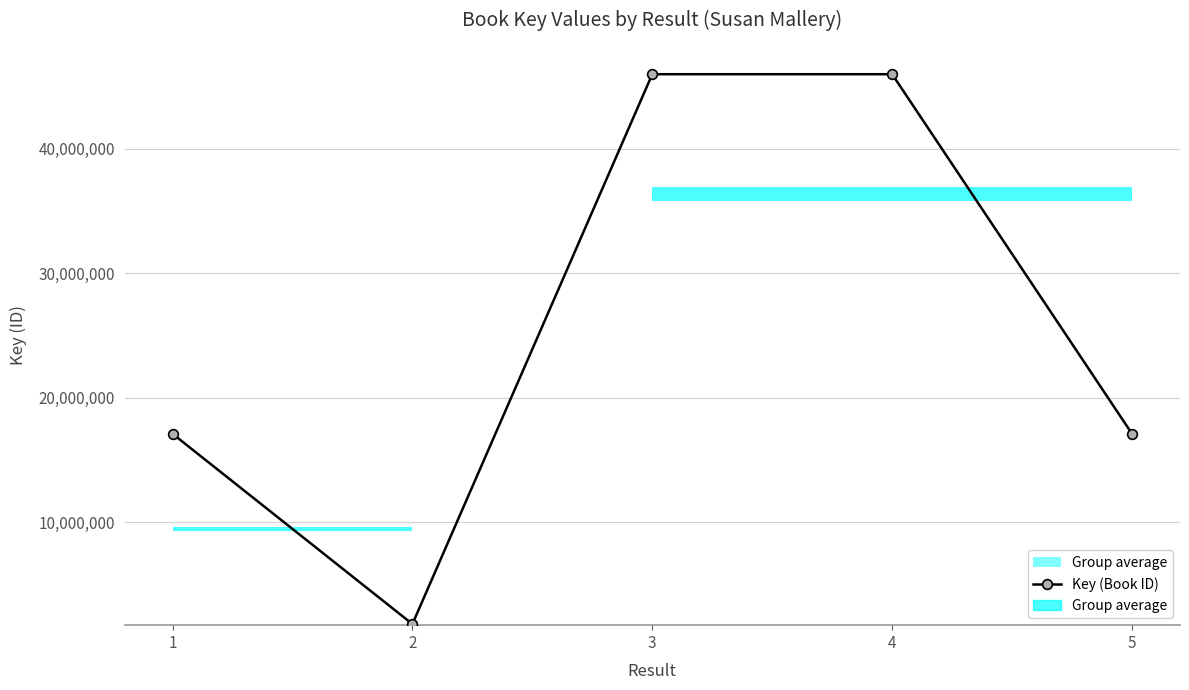

What is the difference between the maximum and minimum values?

44199748